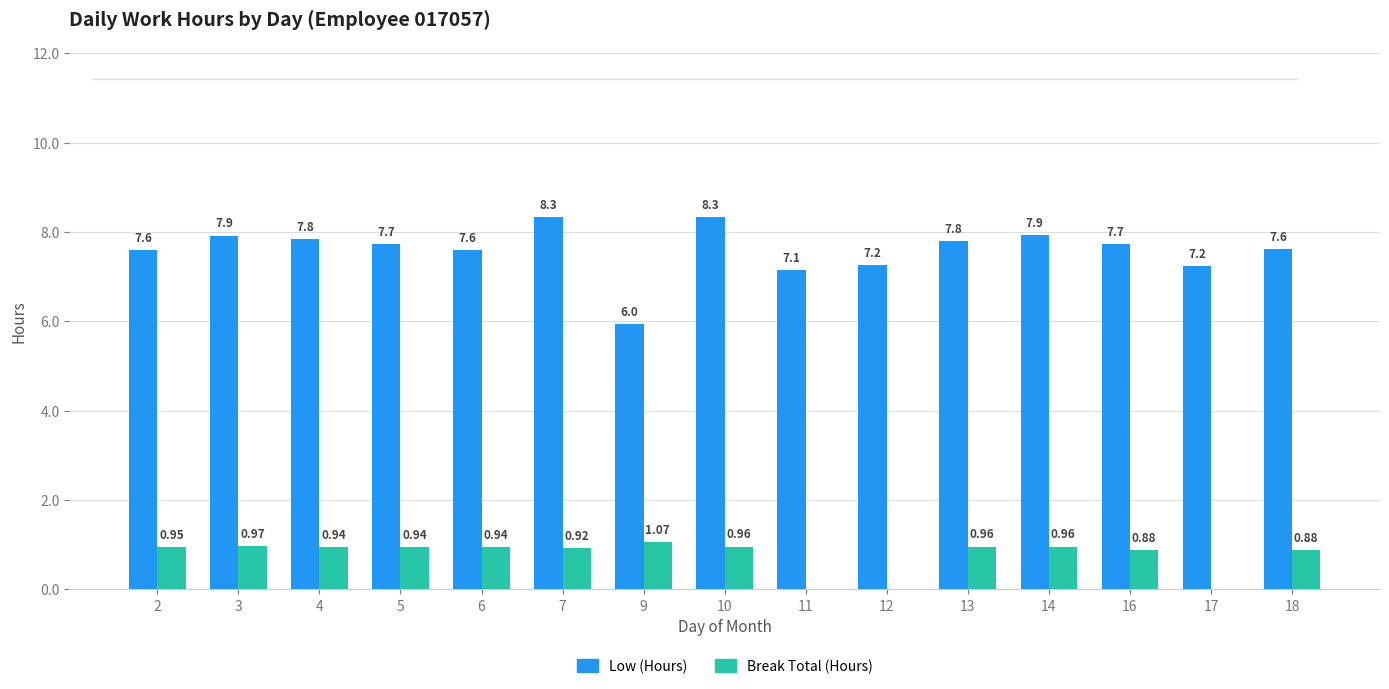

What is the sum of the Break Total (Hours) values at 9 and 7?

2.0